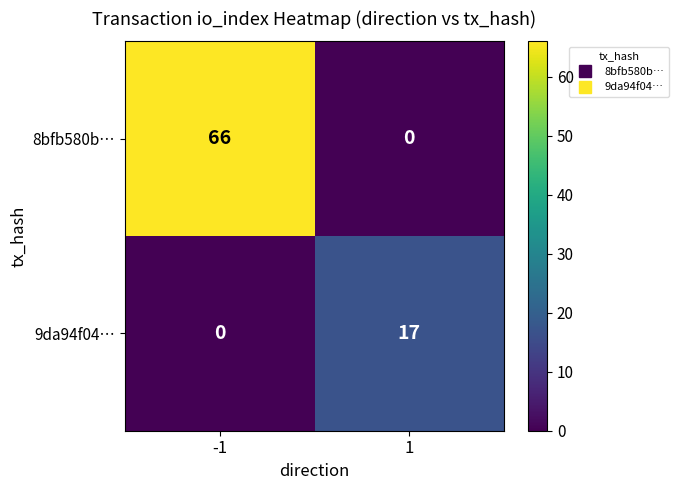

Which series changed the most between -1 and 1?

8bfb580b…